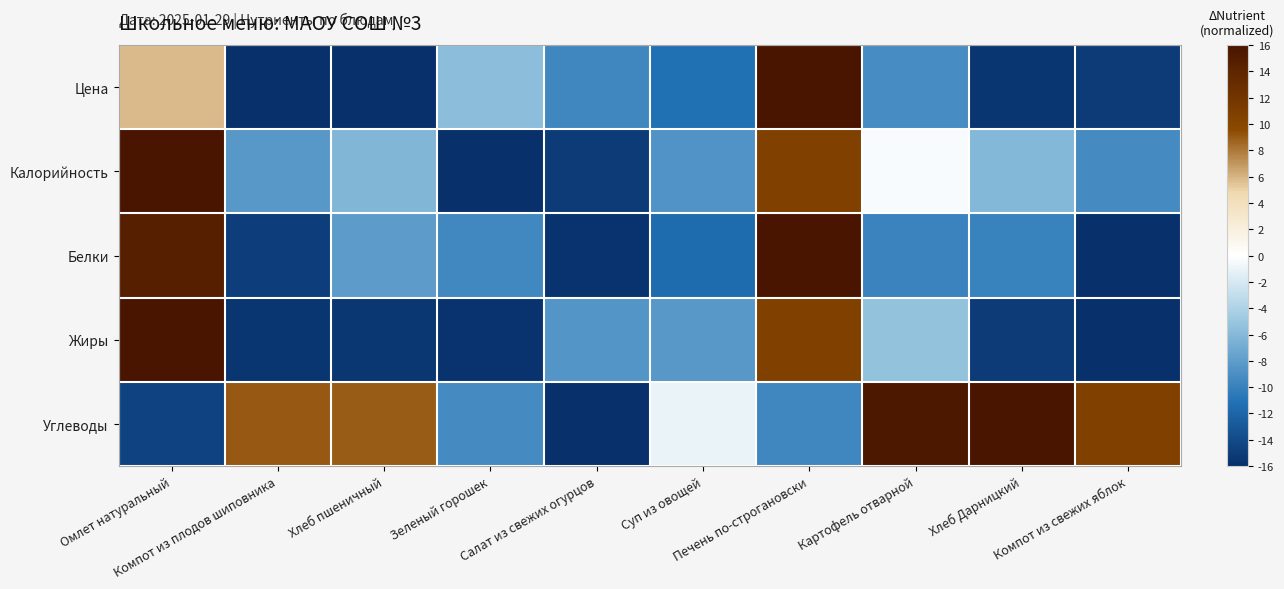

Which series changed the most between Хлеб пшеничный and Компот из свежих яблок?

Белки